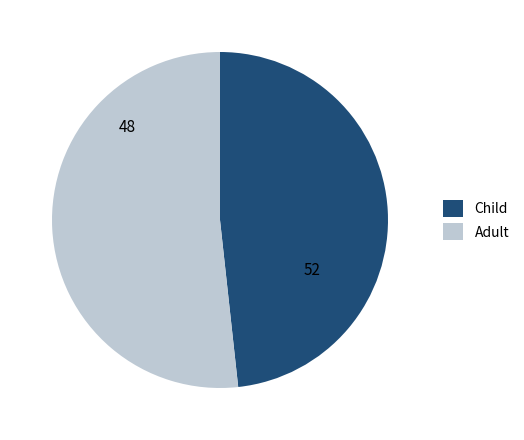

True or false: Adult accounts for 52% of the total.

True